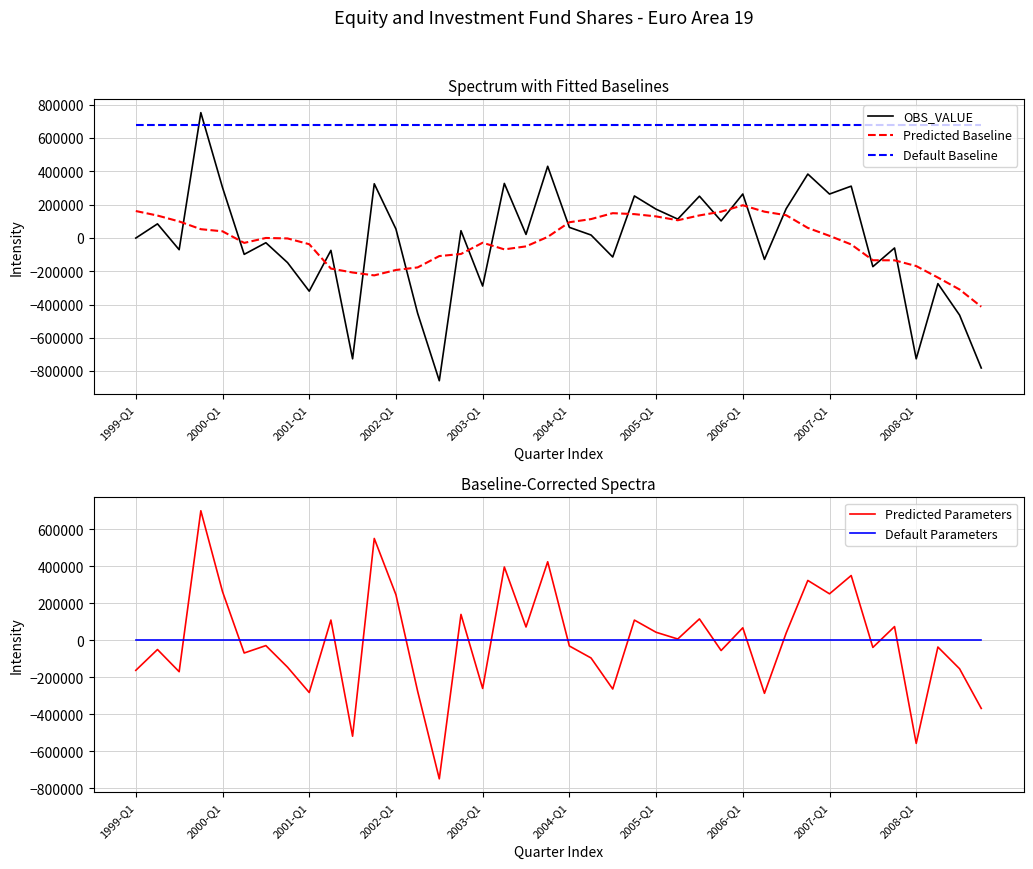

Is it true that Predicted Parameters equals 1034185.0 at 2002-Q1?

False